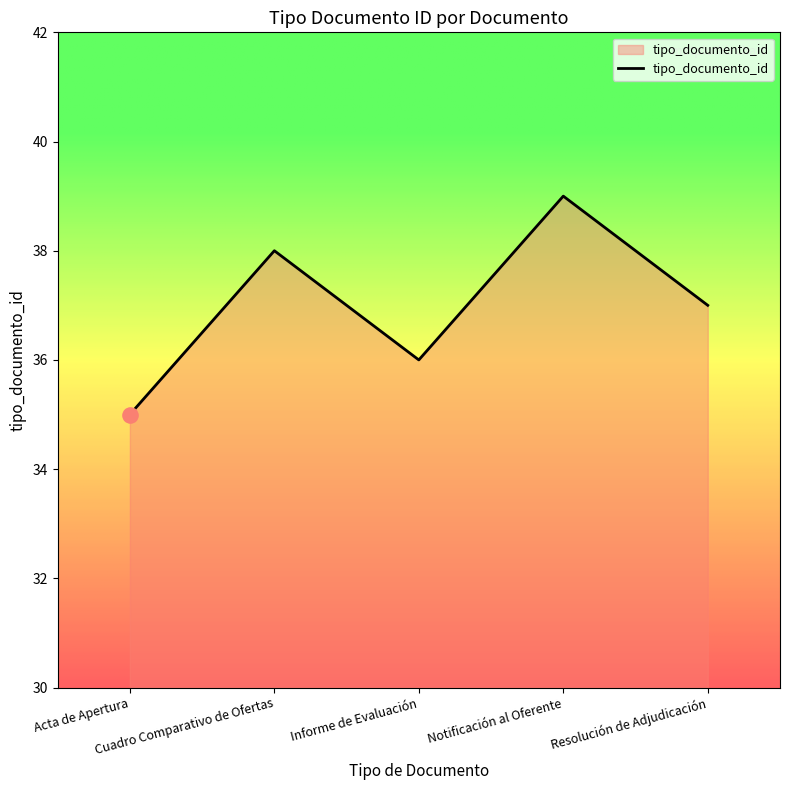

Approximately how many times larger is the value at Notificación al Oferente compared to Cuadro Comparativo de Ofertas?

1.0